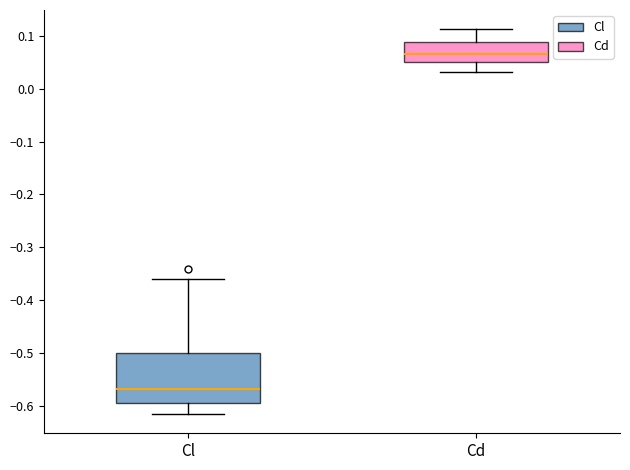

Reading left to right, transcribe this box plot: for each box, give where its median line is, the range the box spans, and where its two whiskers end, as read against the y-axis. The values are not printed on the chart, so give them approximately, as read against the axis.

Cl: median -0.57, box -0.59 to -0.50, whiskers -0.62 to -0.36
Cd: median 0.07, box 0.05 to 0.09, whiskers 0.03 to 0.11